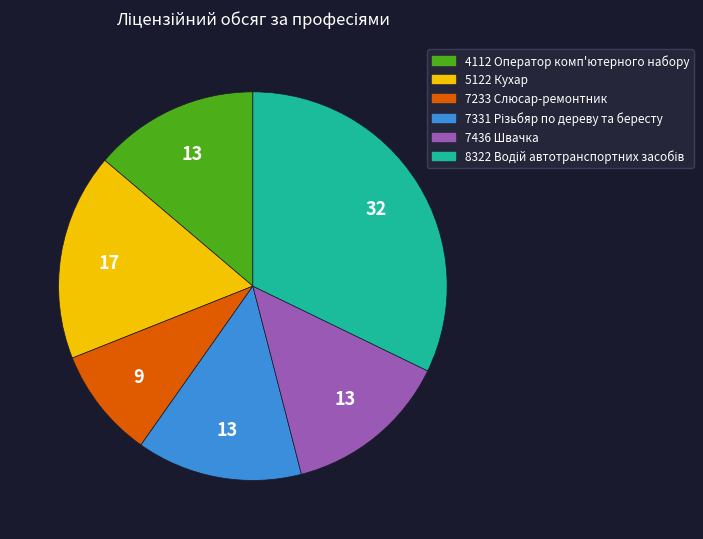

Is 5122 Кухар the majority of the pie?

No